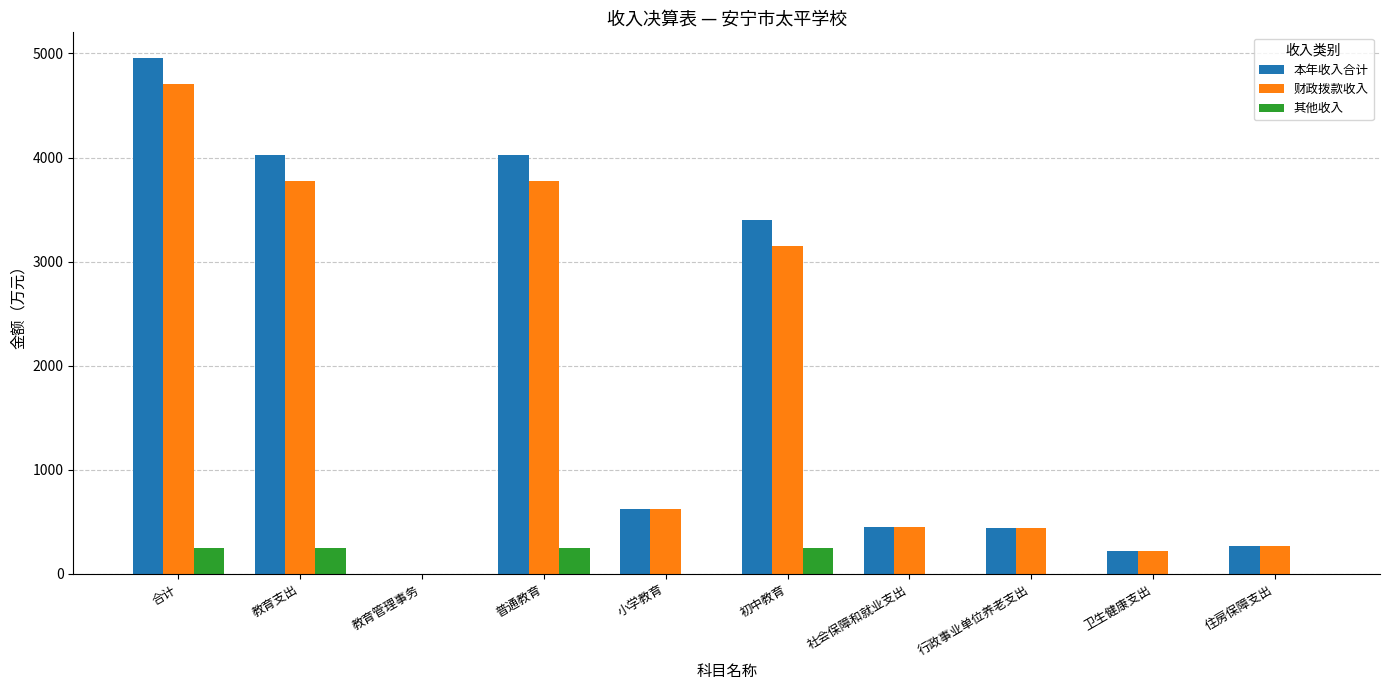

How many categories are shown in the chart?

10